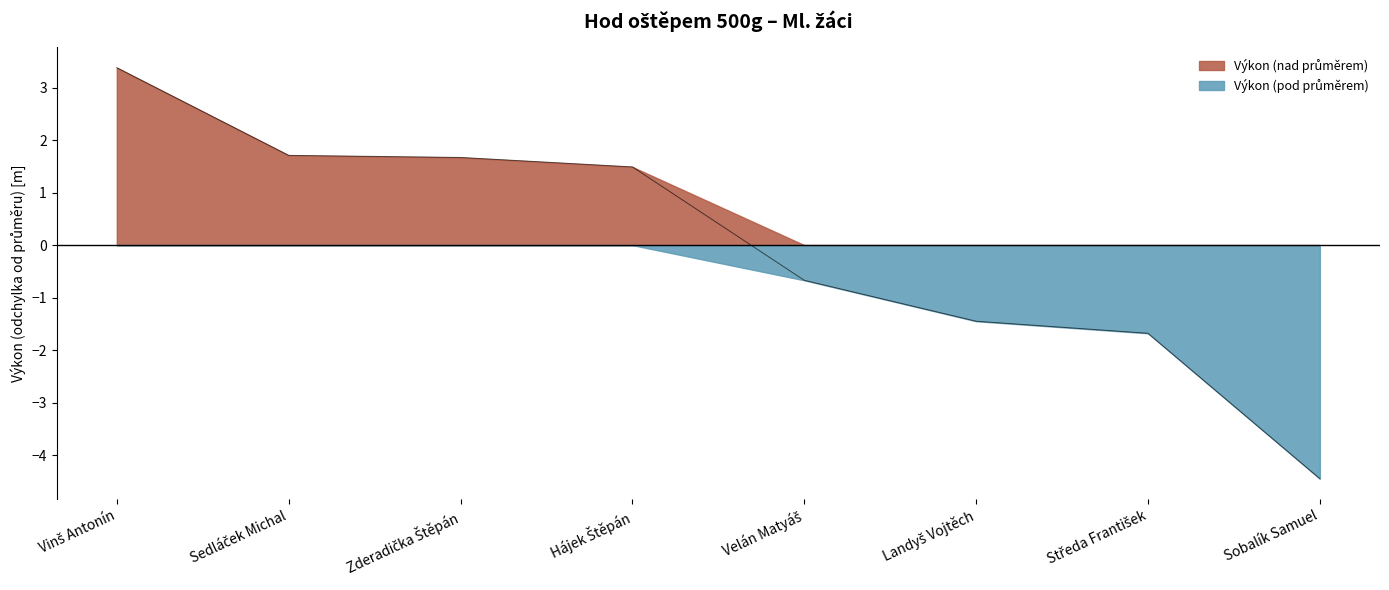

Count the number of categories in the chart.

8